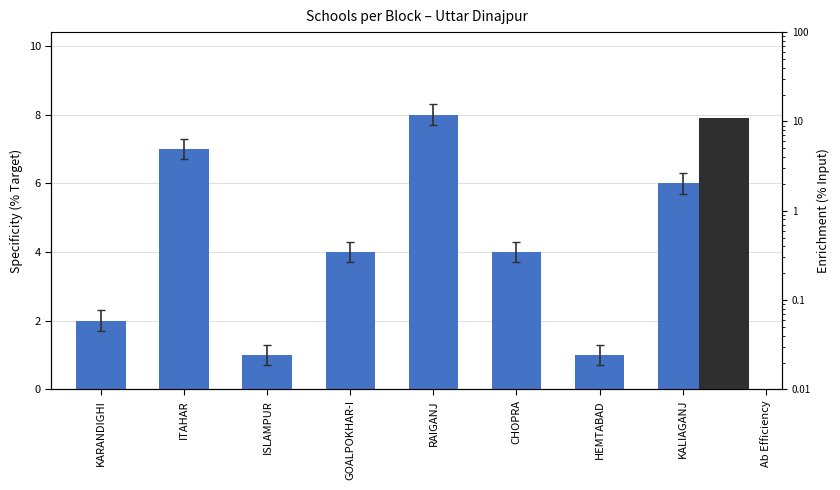

True or false: the data shows 1 at ISLAMPUR.

True